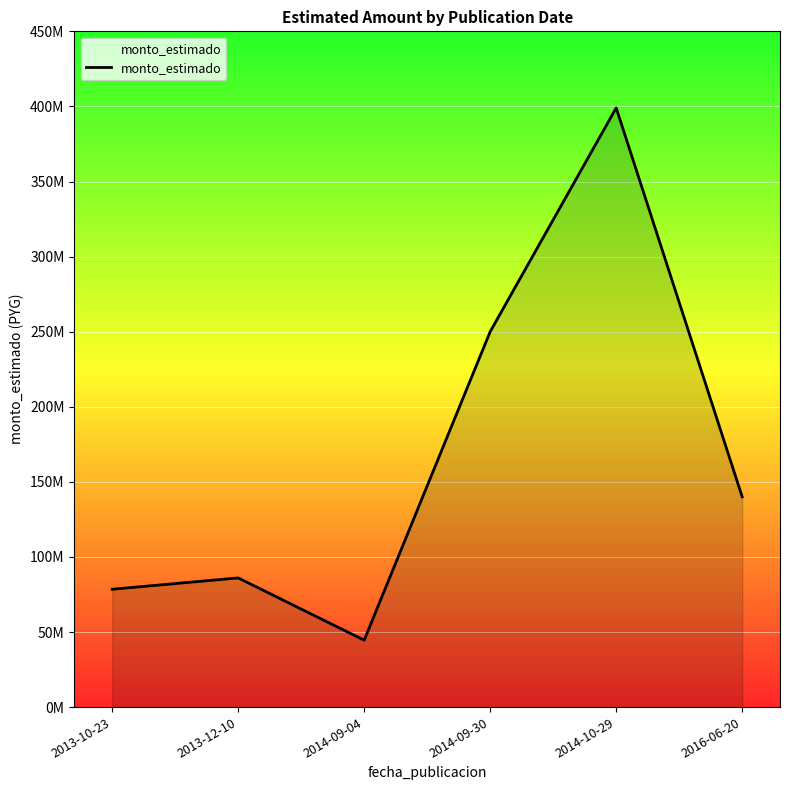

Does the chart display data point markers on the line(s)?

No